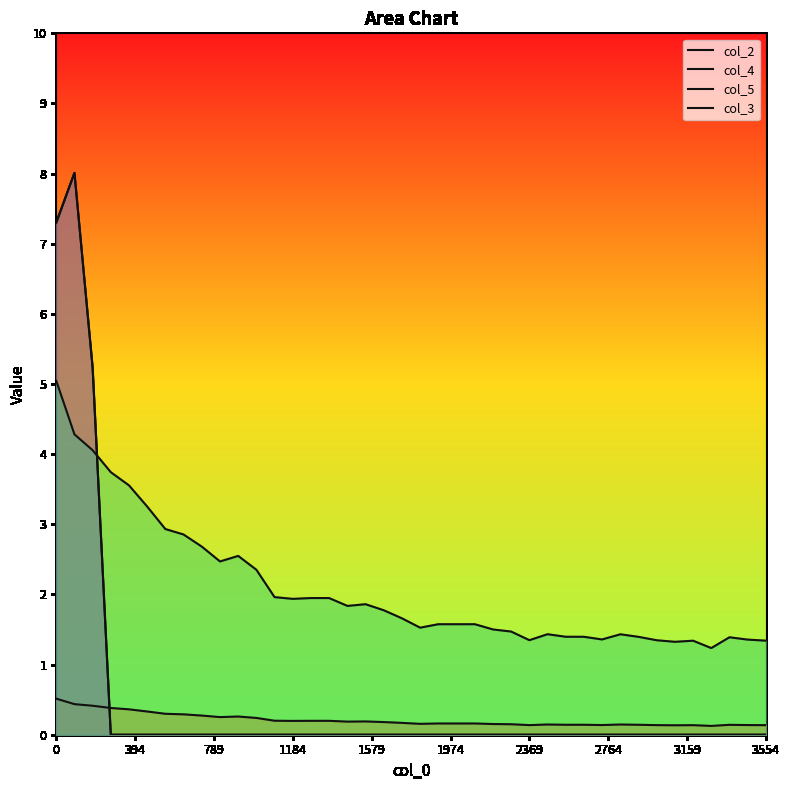

What is the average value of the col_4 series?

0.2